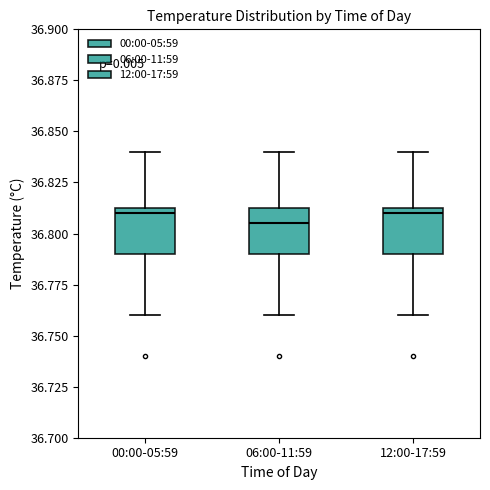

Which box has the lowest median line?

06:00-11:59